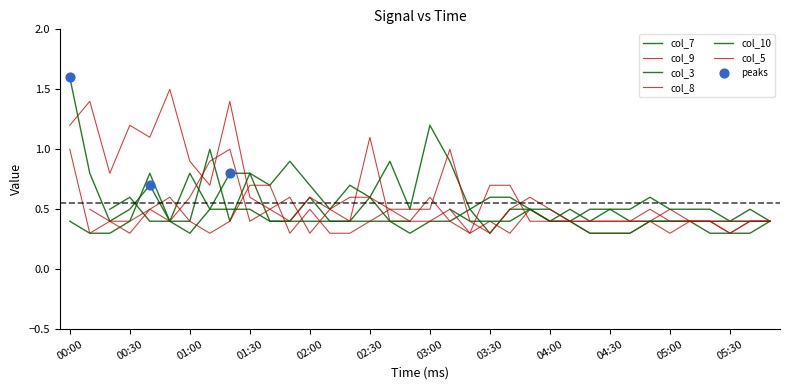

Which series has the largest Y range (max minus min)?

col_7